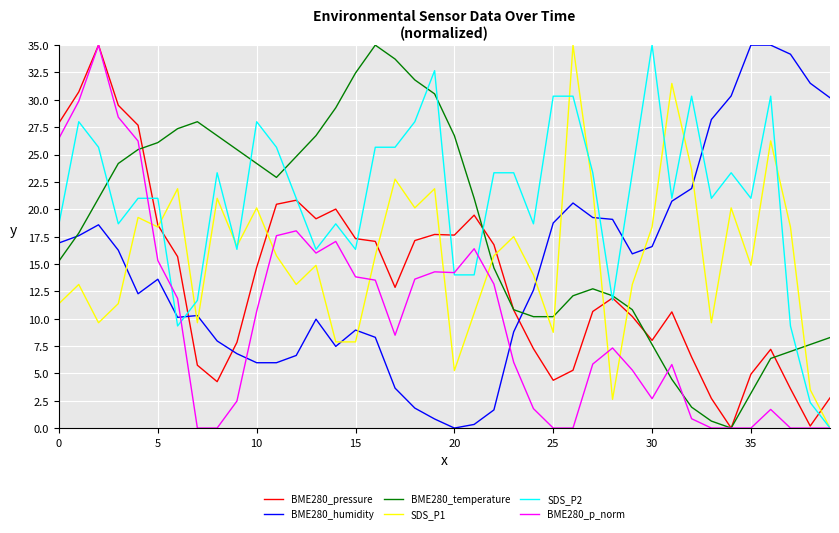

How many series are shown in this chart?

6